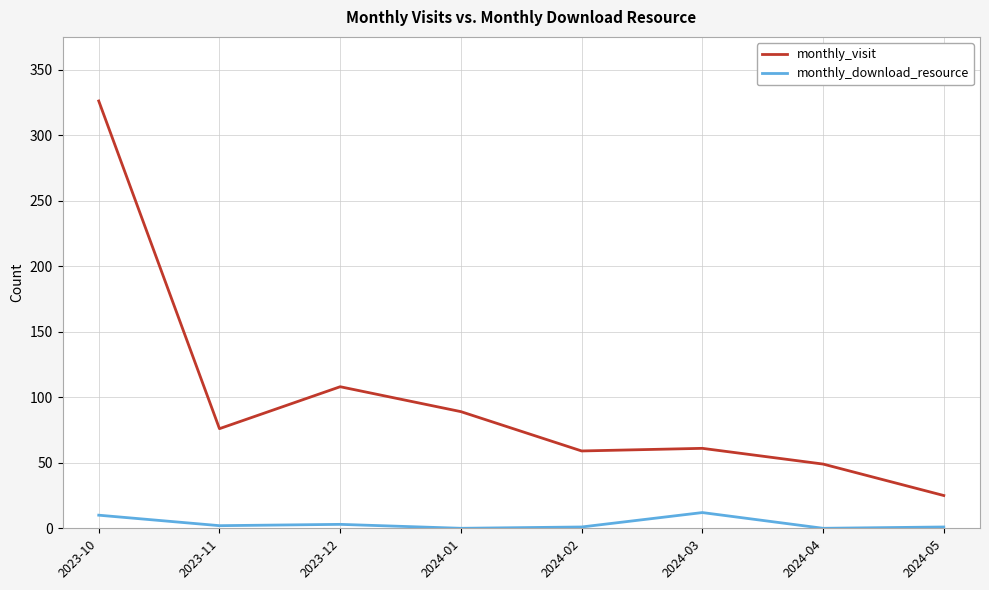

Is it true that monthly_visit equals 25 at 2024-05?

True